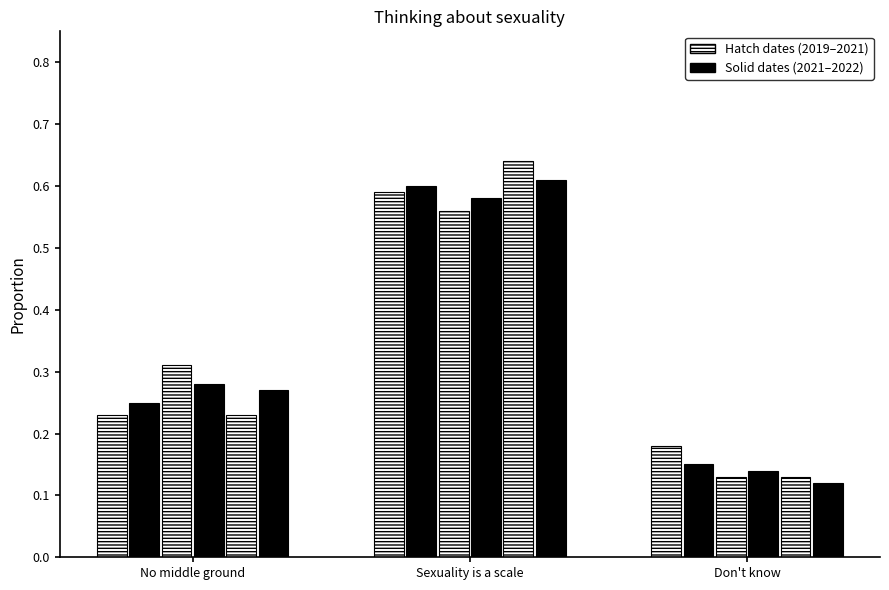

How many bars are there in total?

18